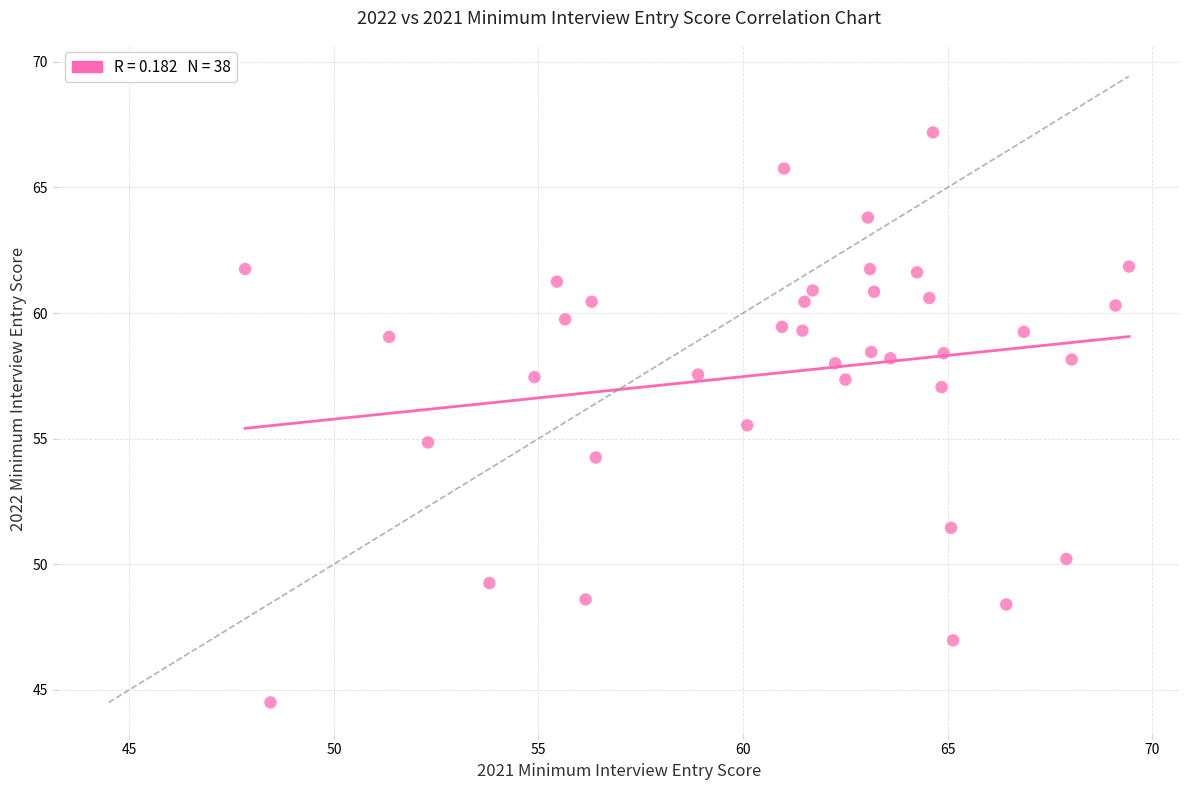

What is the range of X values (max minus min)?

21.6